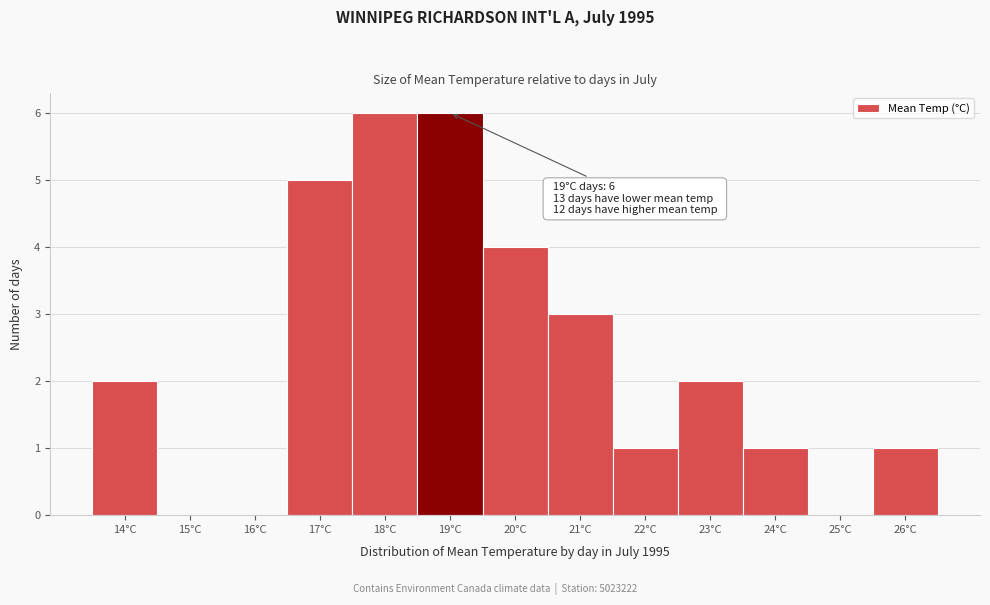

Reading left to right, transcribe all the data shown in this chart.

14°C=2	15°C=0	16°C=0	17°C=5	18°C=6	19°C=6	20°C=4	21°C=3	22°C=1	23°C=2	24°C=1	25°C=0	26°C=1